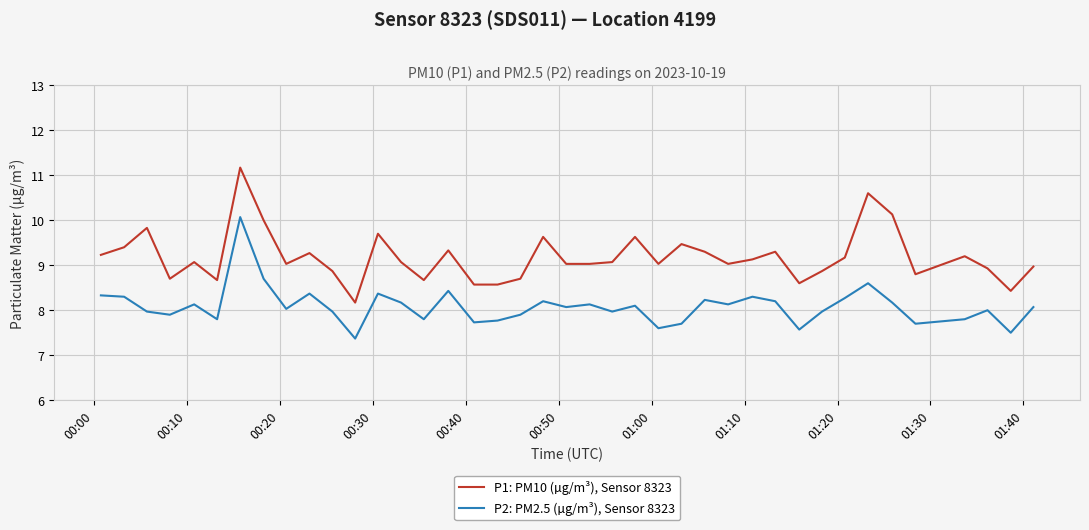

What are all the series names shown in the legend?

P1: PM10 (µg/m³), Sensor 8323, P2: PM2.5 (µg/m³), Sensor 8323